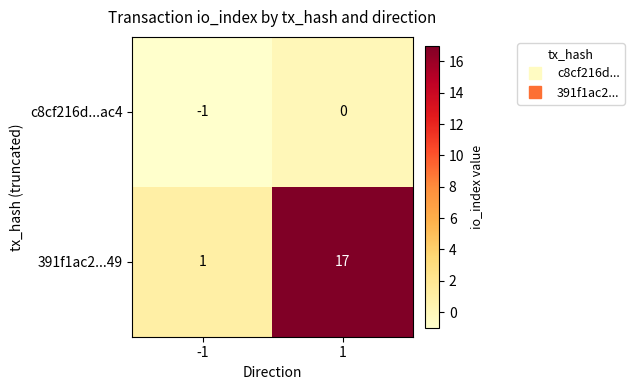

At how many categories does at least one series exceed 16?

1